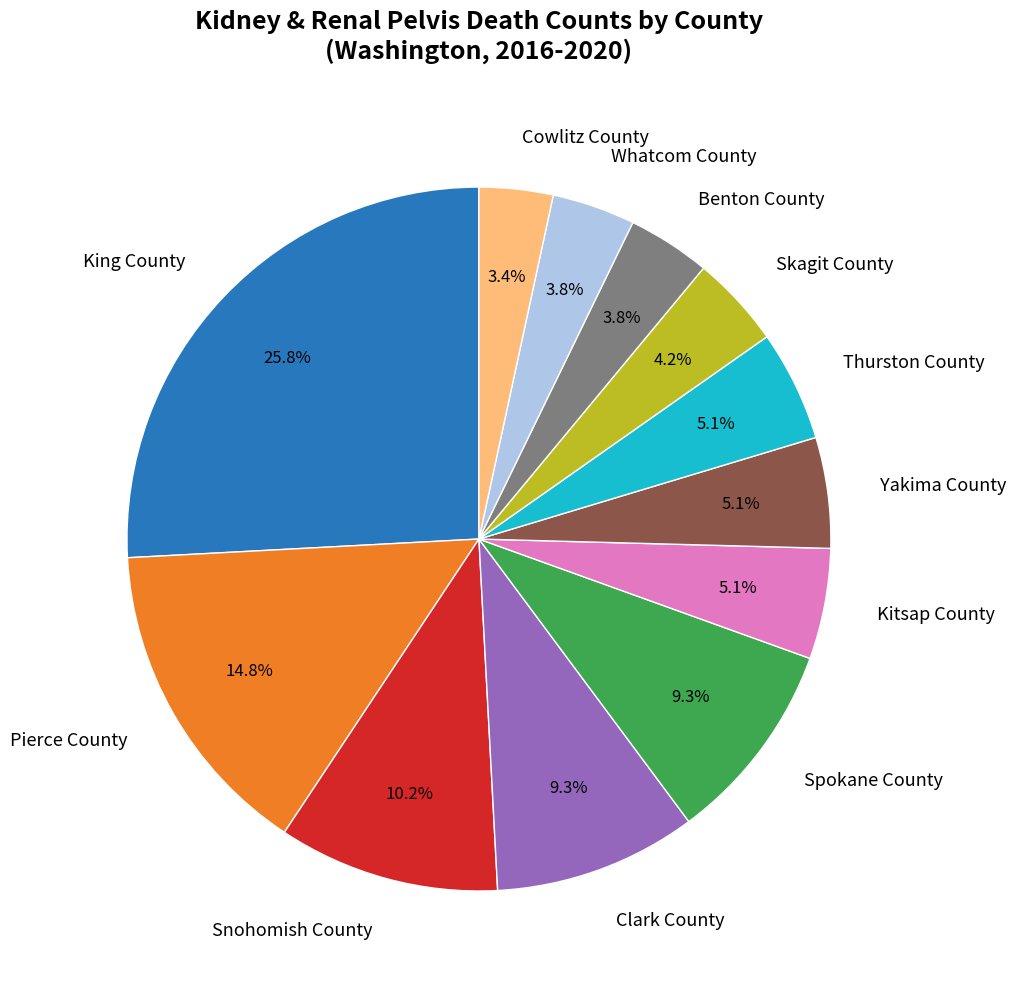

How many segments does this pie chart have?

12